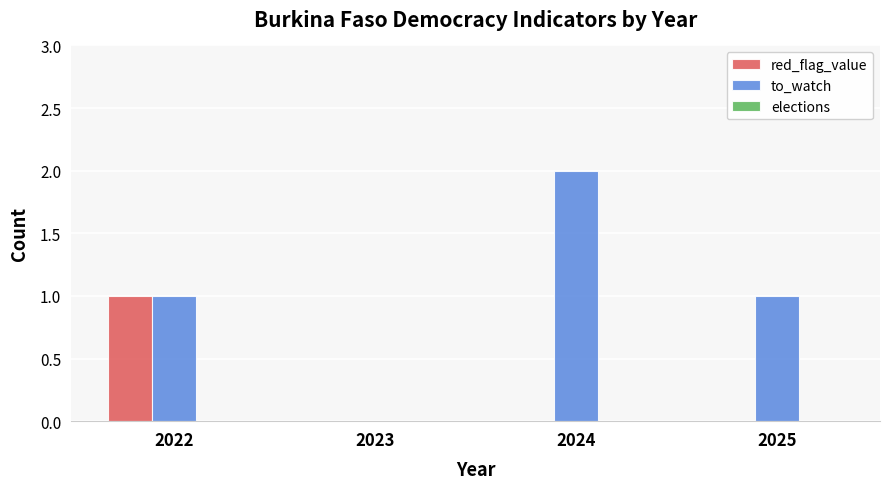

What is the sum of all red_flag_value values?

1